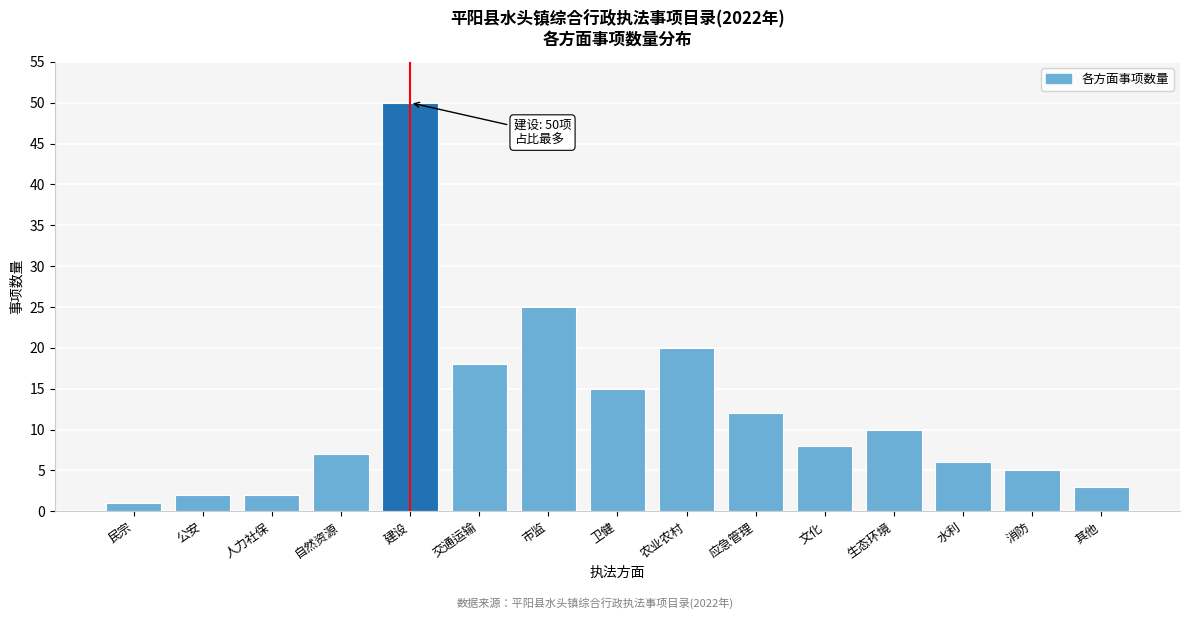

Reading left to right, list all the values displayed in this chart.

民宗=1	公安=2	人力社保=2	自然资源=7	建设=50	交通运输=18	市监=25	卫健=15	农业农村=20	应急管理=12	文化=8	生态环境=10	水利=6	消防=5	其他=3